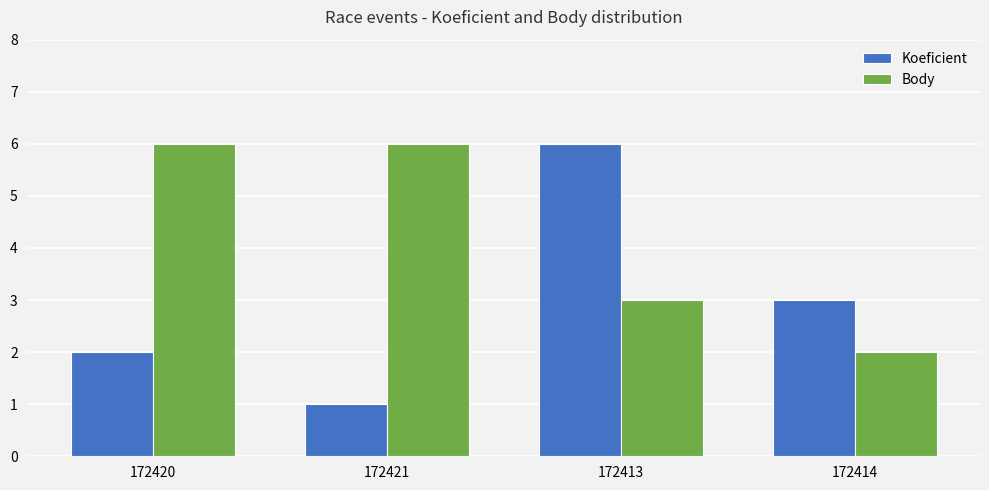

Reading left to right, what are all the values shown in this chart?

Koeficient: 2	1	6	3
Body: 6	6	3	2